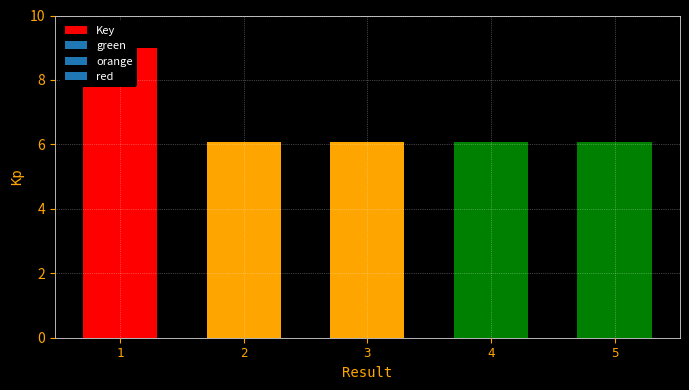

What is the greatest value displayed?

9.0